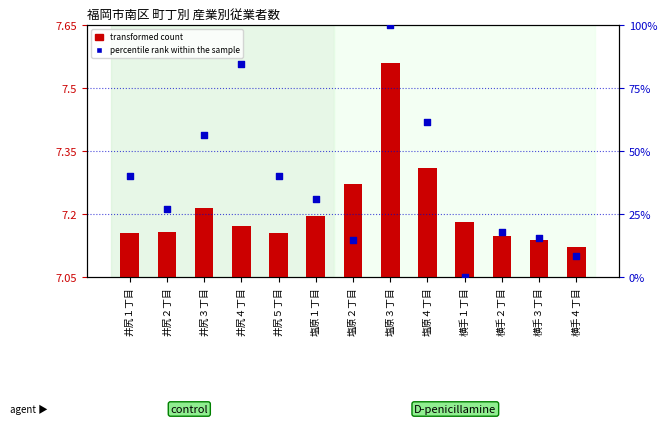

Which series has the widest spread of Y values?

percentile rank within the sample